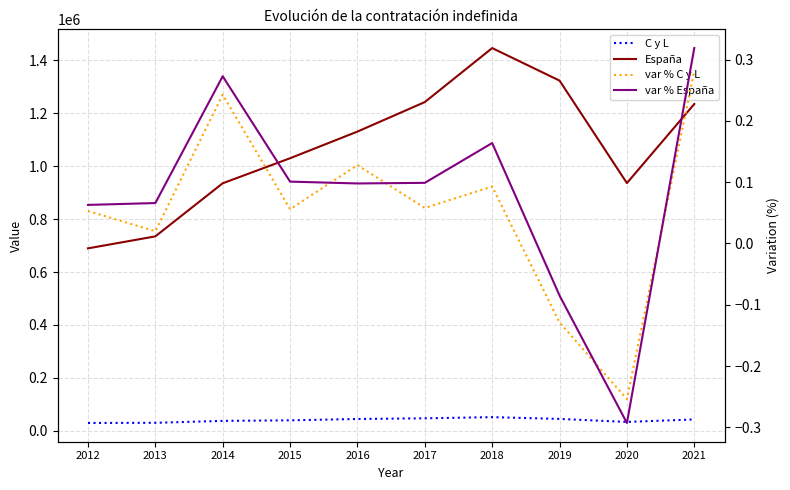

True or false: España has a value of 689755.0 at 2012.

True